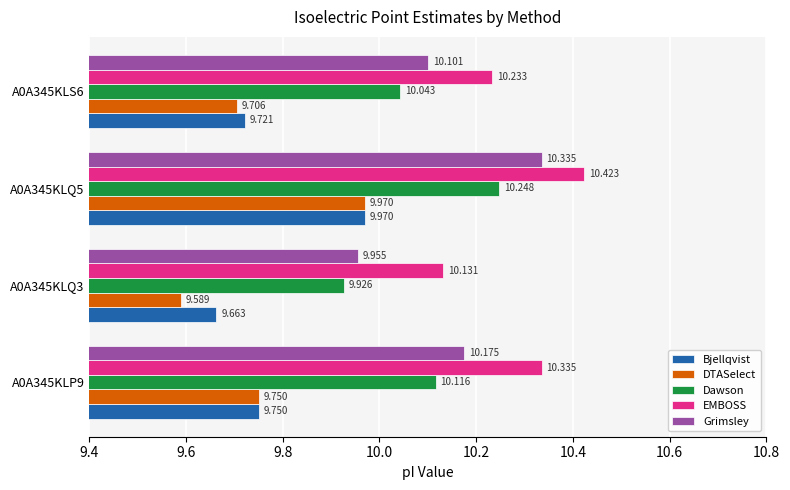

Is the value of Bjellqvist at A0A345KLS6 greater than the value of Dawson at A0A345KLS6?

No